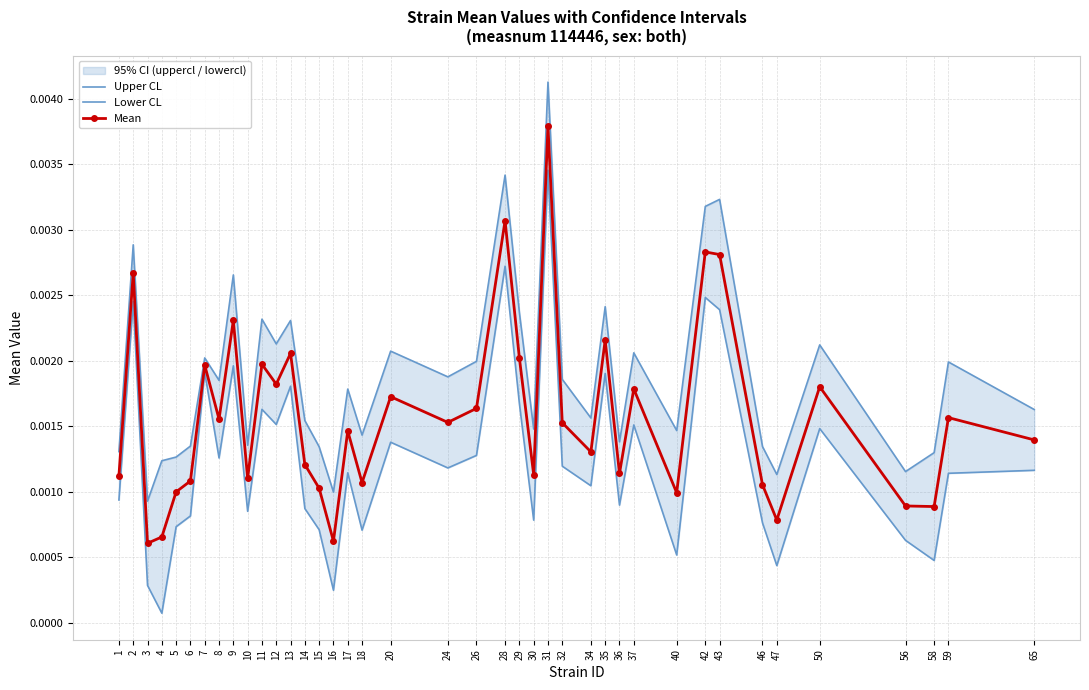

How many interior local valleys does the Lower CL series have?

13